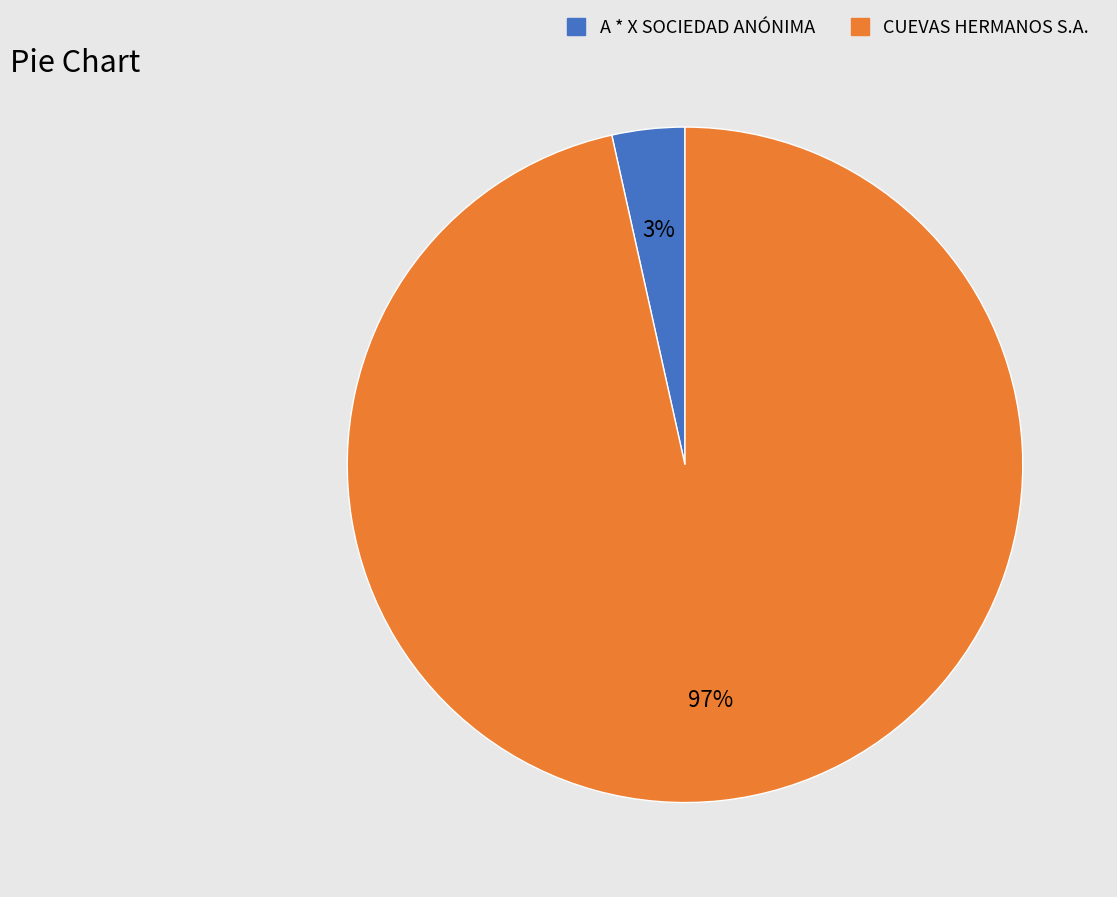

To the nearest percent, what is the combined percentage of A * X SOCIEDAD ANÓNIMA and CUEVAS HERMANOS S.A.?

100%